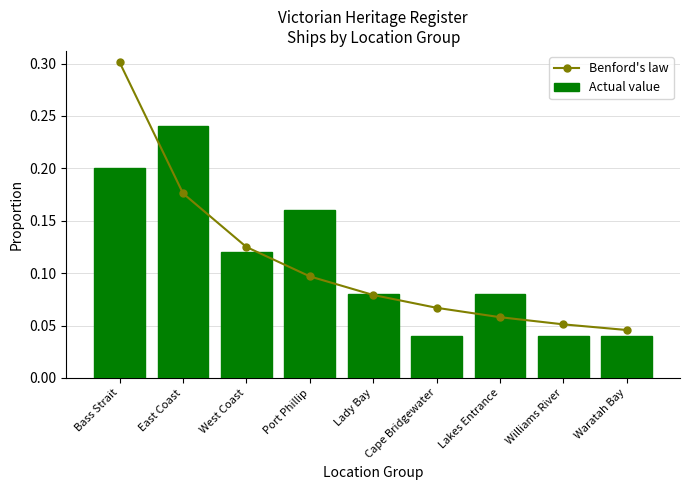

What is the total value across all series at West Coast?

0.2